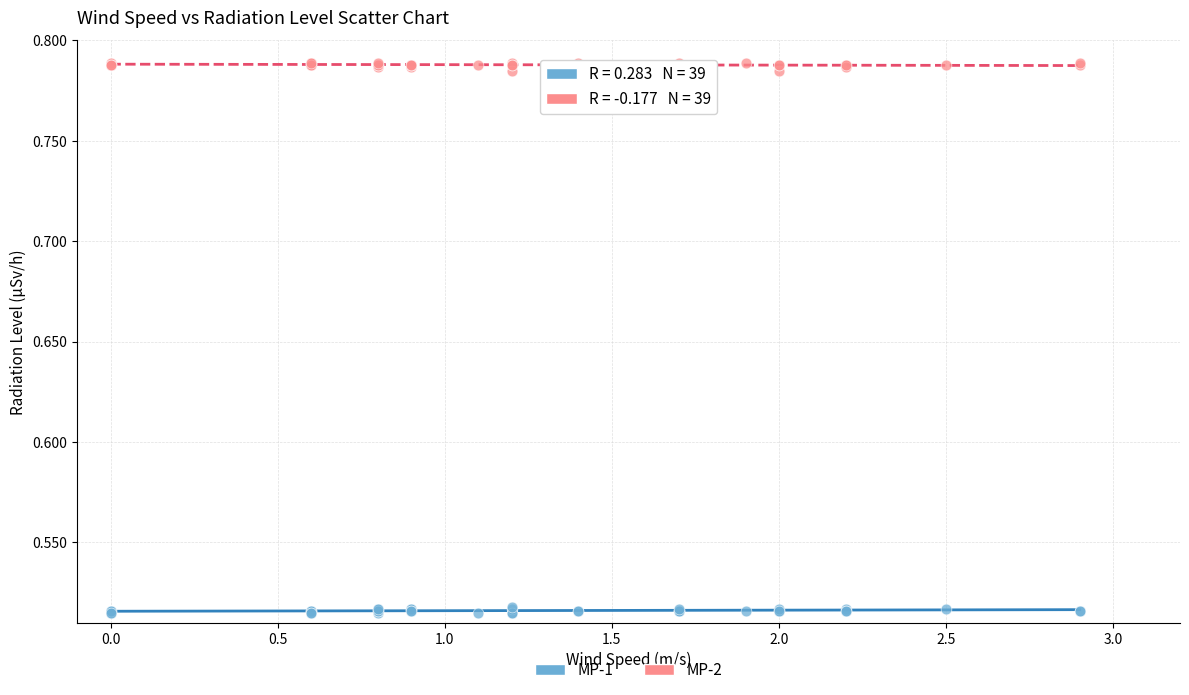

Which series contains the highest Y value?

MP-2